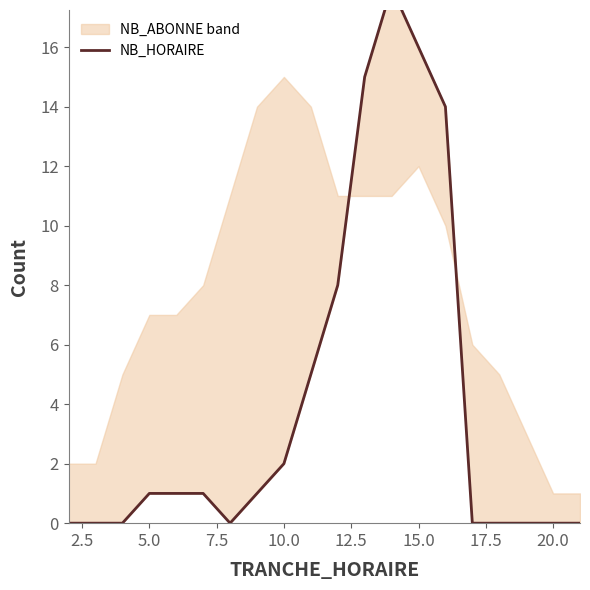

How many interior local valleys (lower than both neighbors) does the data have?

1